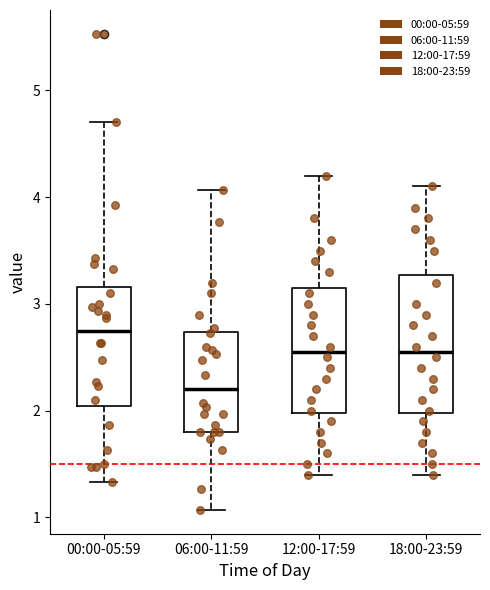

Reading left to right, transcribe this box plot: for each box, give where its median line is, the range the box spans, and where its two whiskers end, as read against the y-axis. The values are not printed on the chart, so give them approximately, as read against the axis.

00:00-05:59: median 2.8, box 2.0 to 3.2, whiskers 1.3 to 4.7
06:00-11:59: median 2.2, box 1.8 to 2.7, whiskers 1.1 to 4.1
12:00-17:59: median 2.6, box 2.0 to 3.2, whiskers 1.4 to 4.2
18:00-23:59: median 2.6, box 2.0 to 3.3, whiskers 1.4 to 4.1